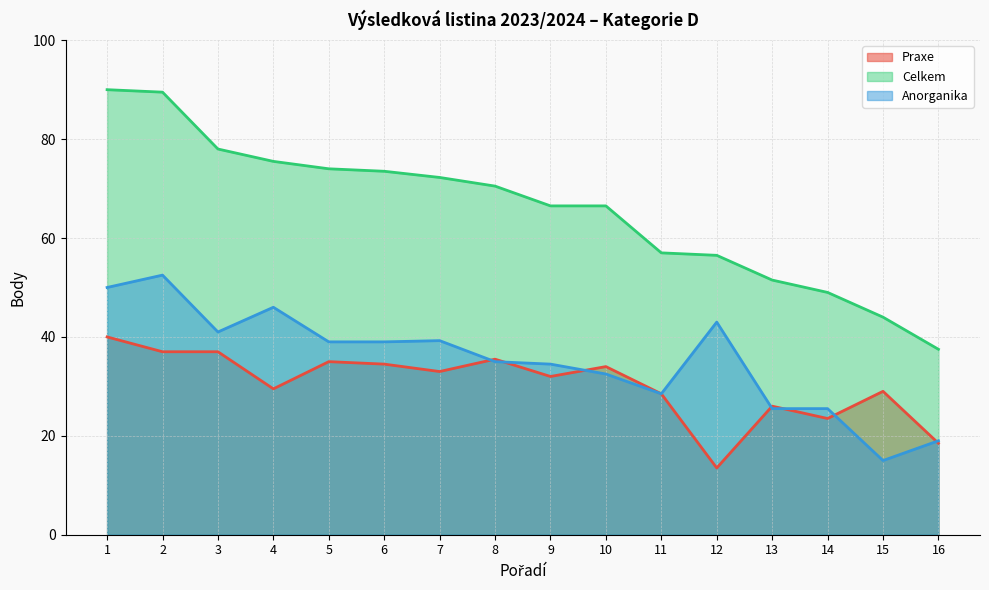

Is it true that Anorganika equals 32.5 at 10?

True